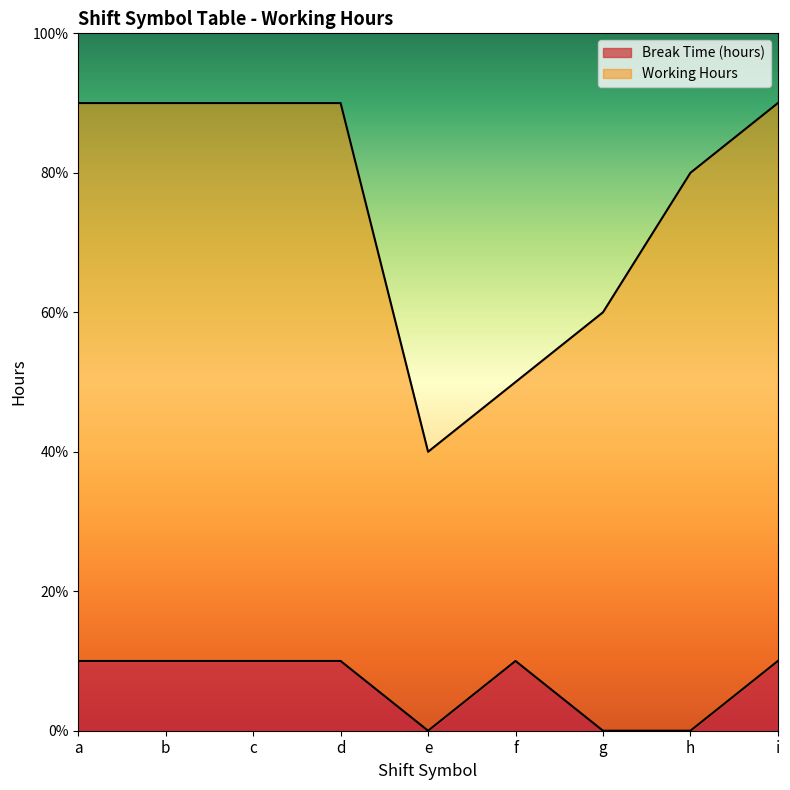

List the labels in order of value, smallest first.

e, g, h, a, b, c, d, f, i